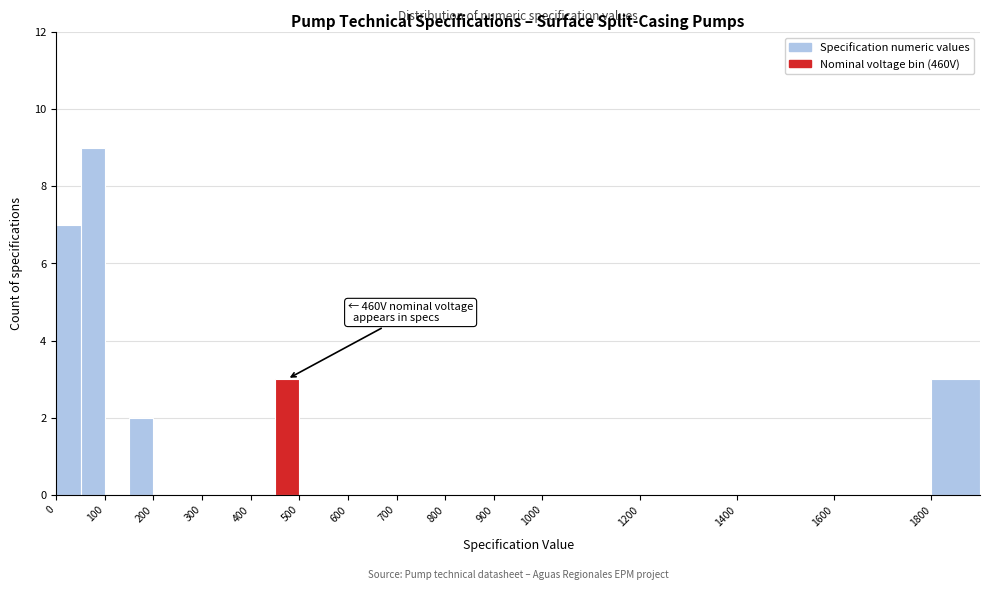

Over which range of the x-axis is the bar tallest?

50 to 100